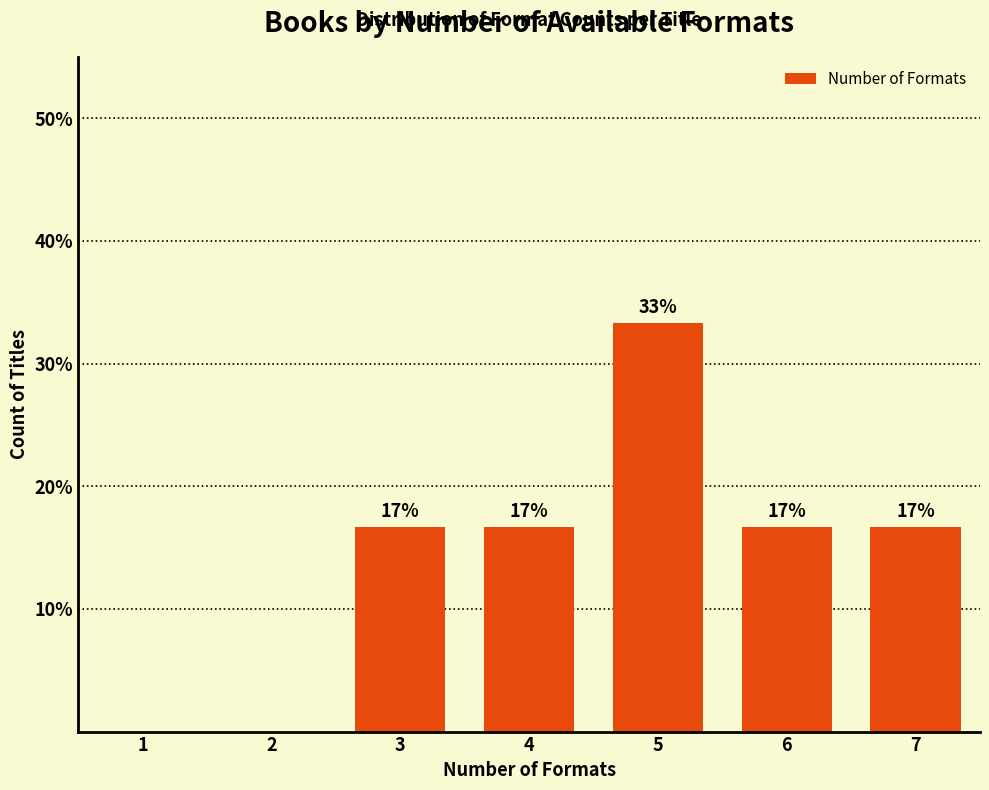

Are the bars horizontal?

No